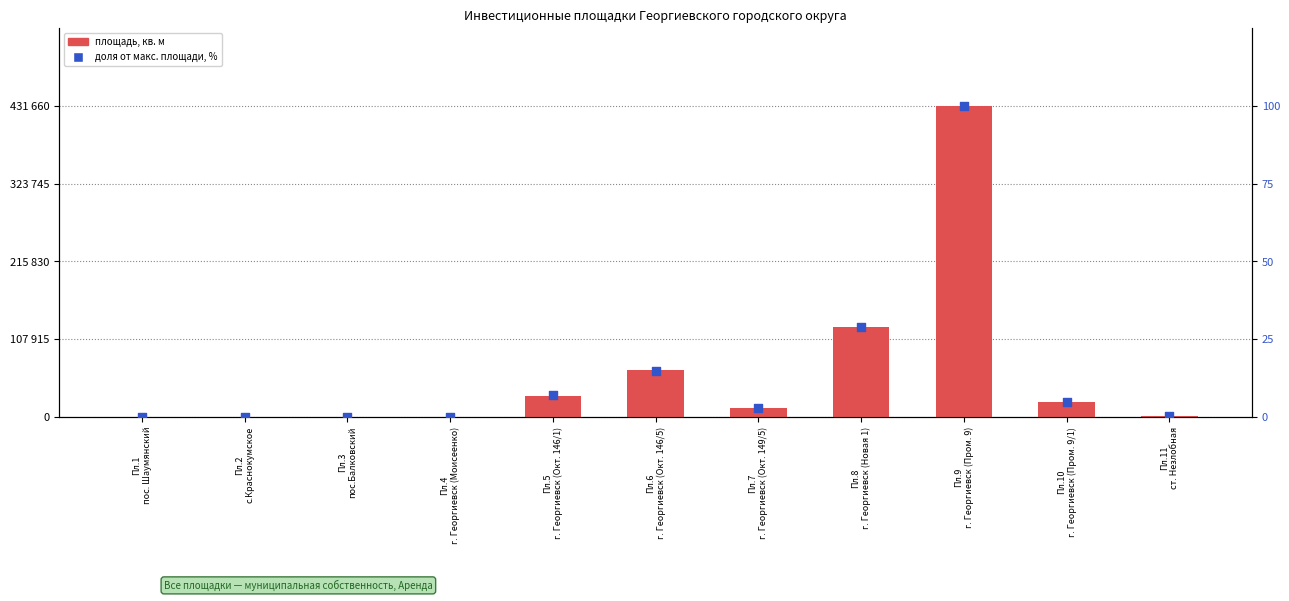

What is the total value across all series at Пл.8
г. Георгиевск (Новая 1)?

124643.9